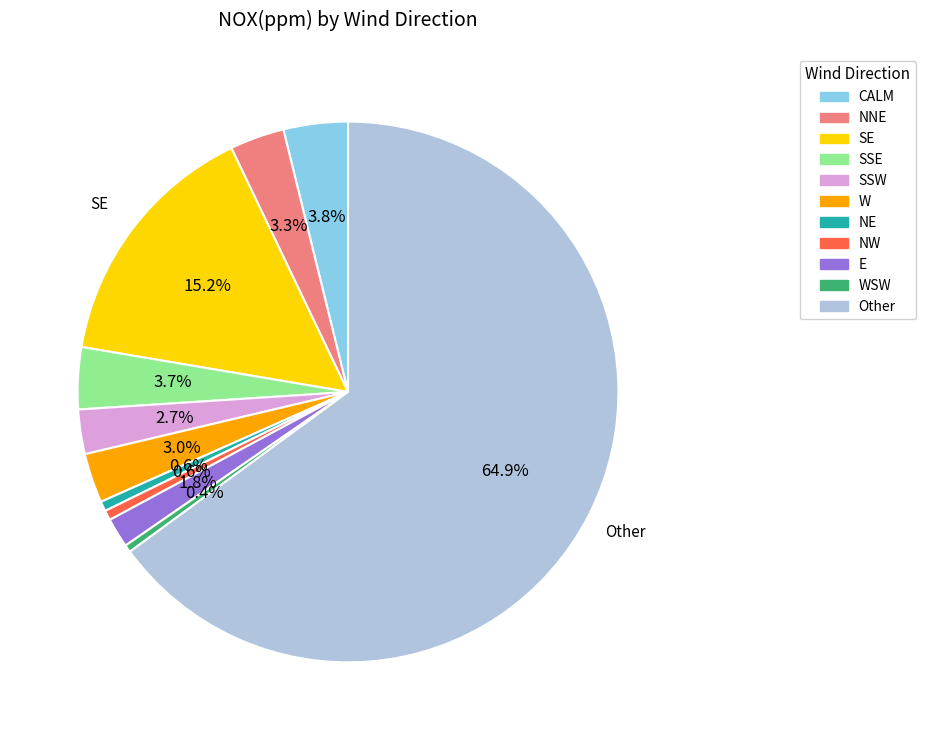

Count the number of slices in the pie.

11